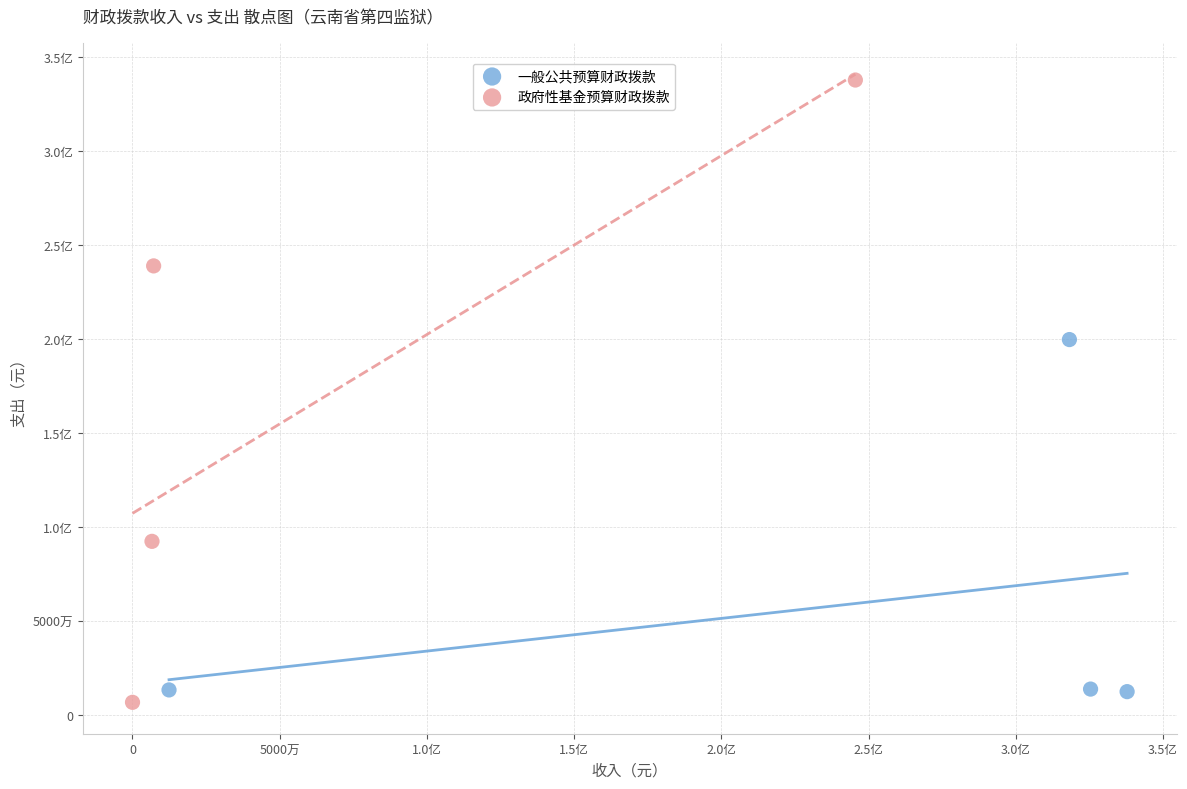

What are all the series names shown in the legend?

一般公共预算财政拨款, 政府性基金预算财政拨款